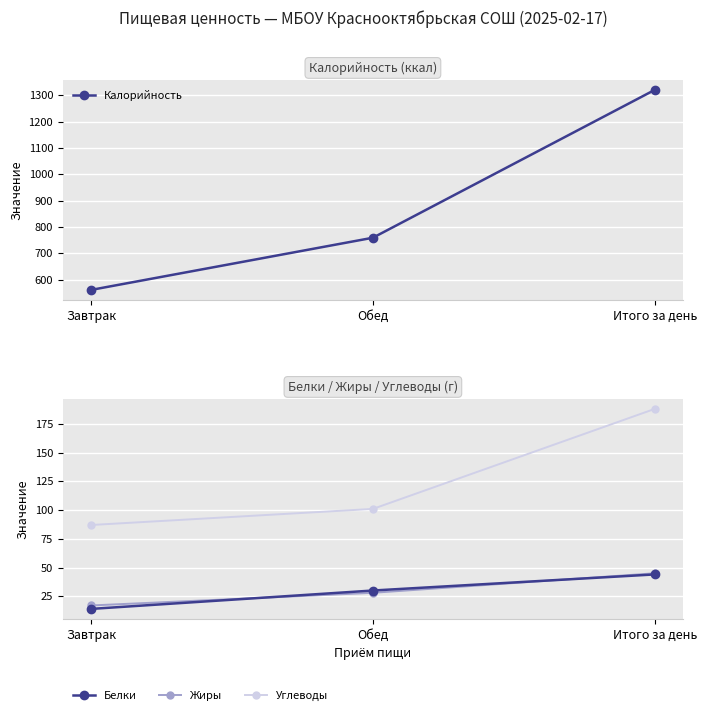

Which category has the highest value across all series?

Итого за день